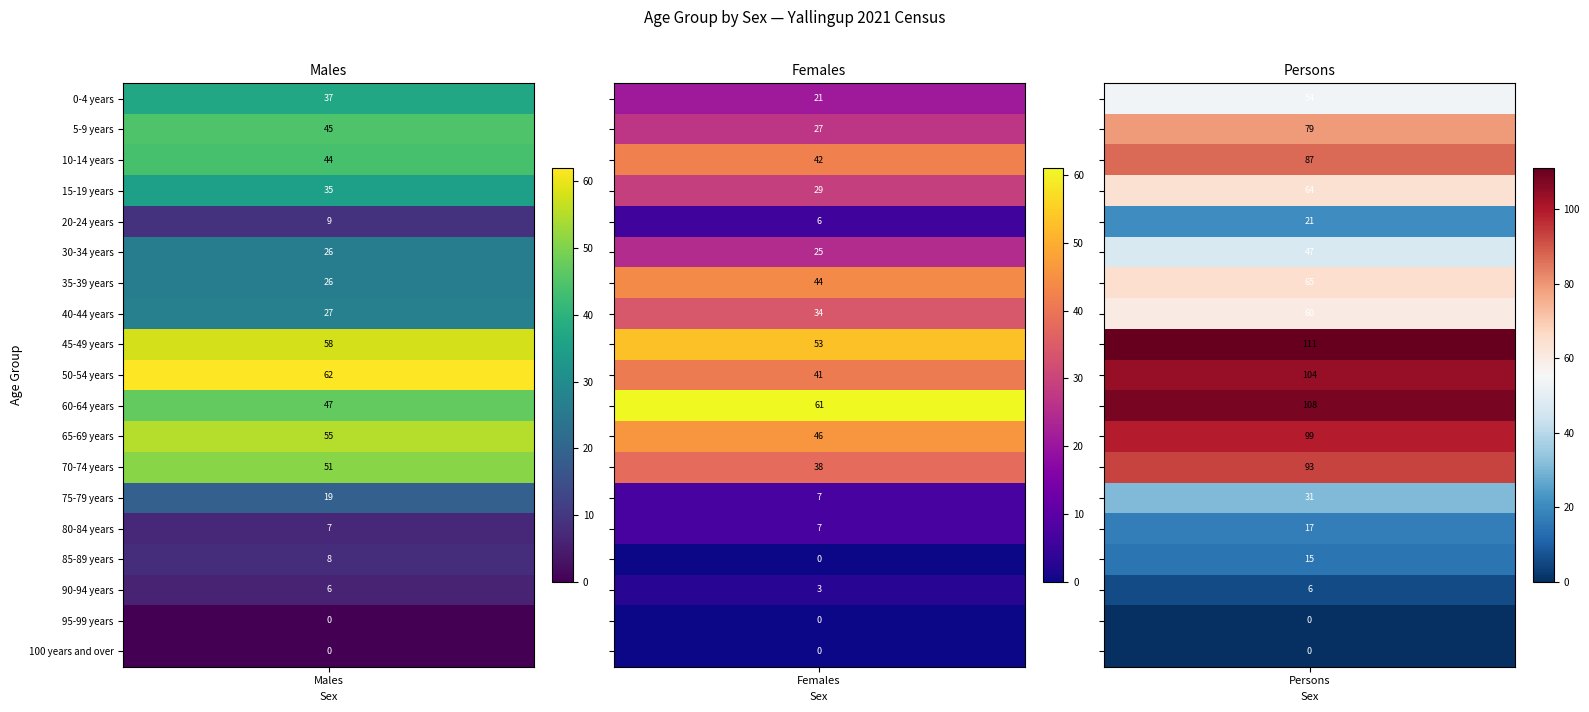

The Males series shows 6 at 90-94 years. True or false?

True